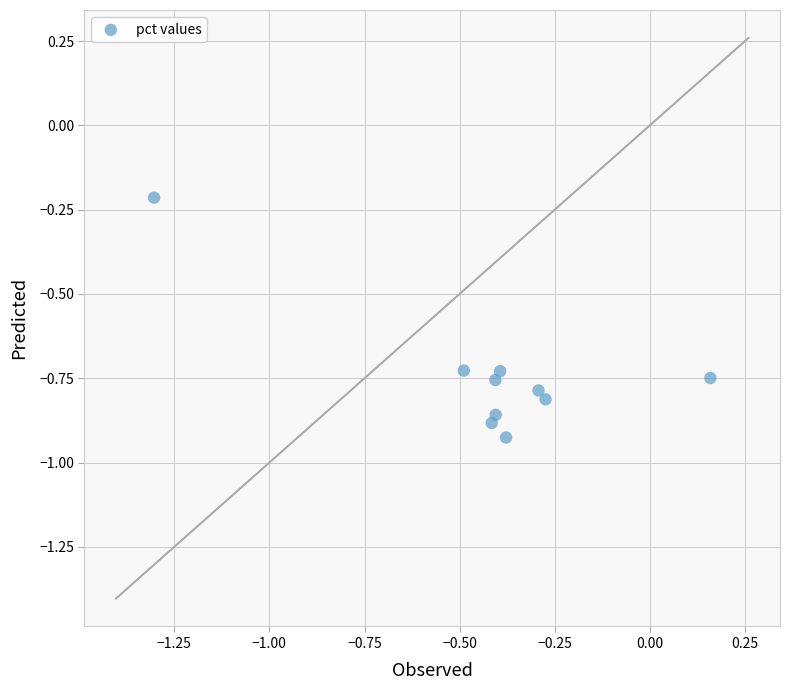

What is the range of X values (max minus min)?

1.5